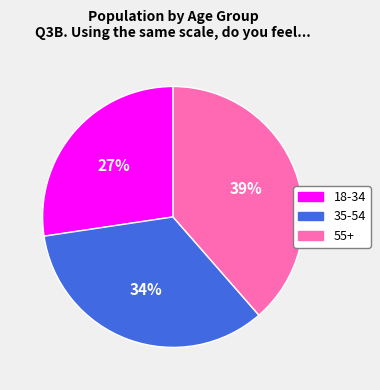

To the nearest percent, what is the average slice percentage?

33%